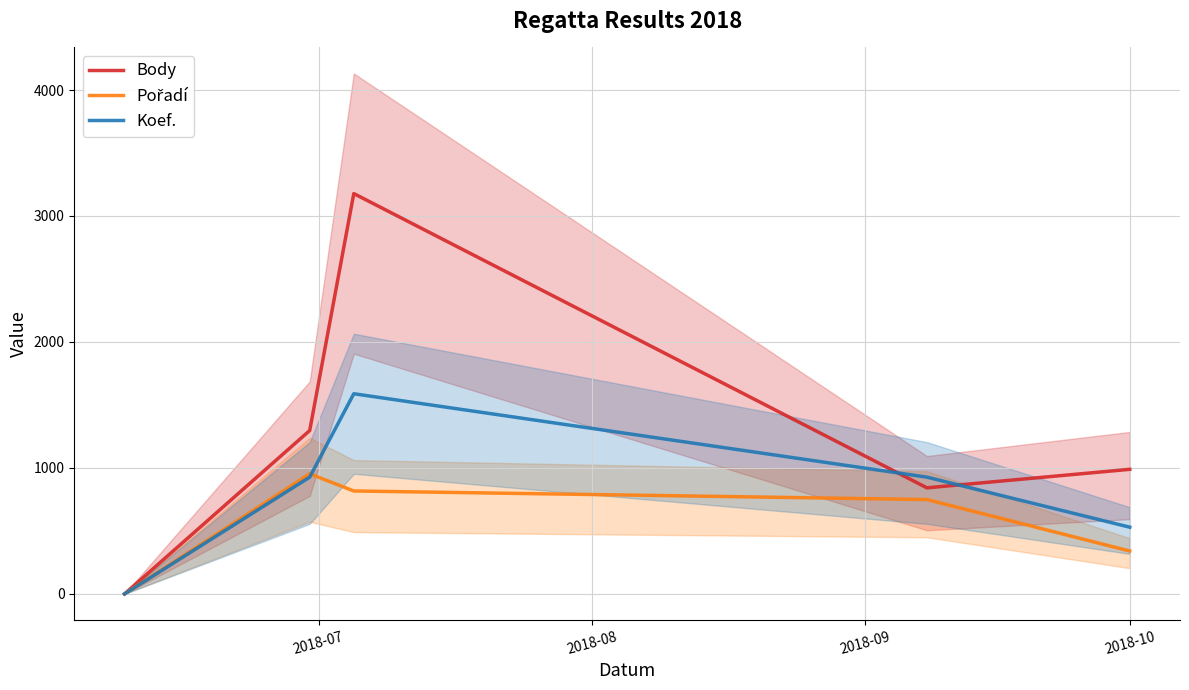

Which label corresponds to the smallest value in the chart?

2018-07